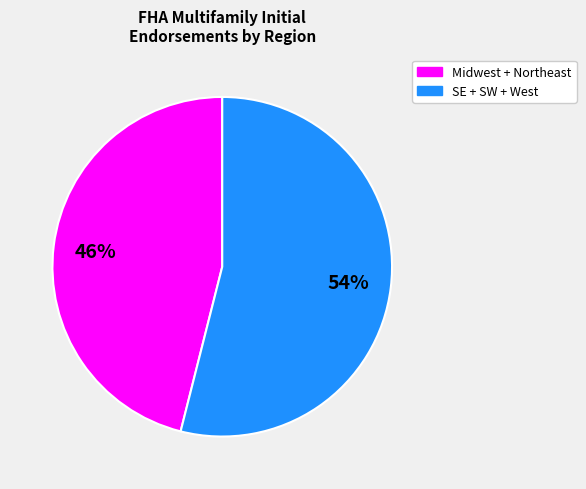

Is there any slice that represents more than half of the pie?

Yes